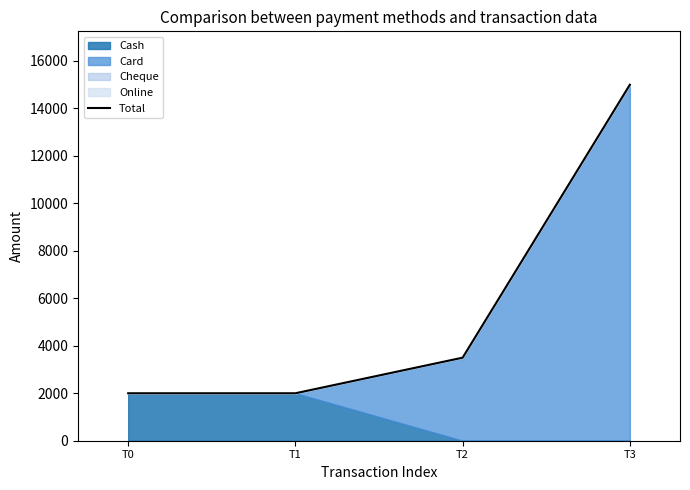

What is the maximum value for Total?

15000